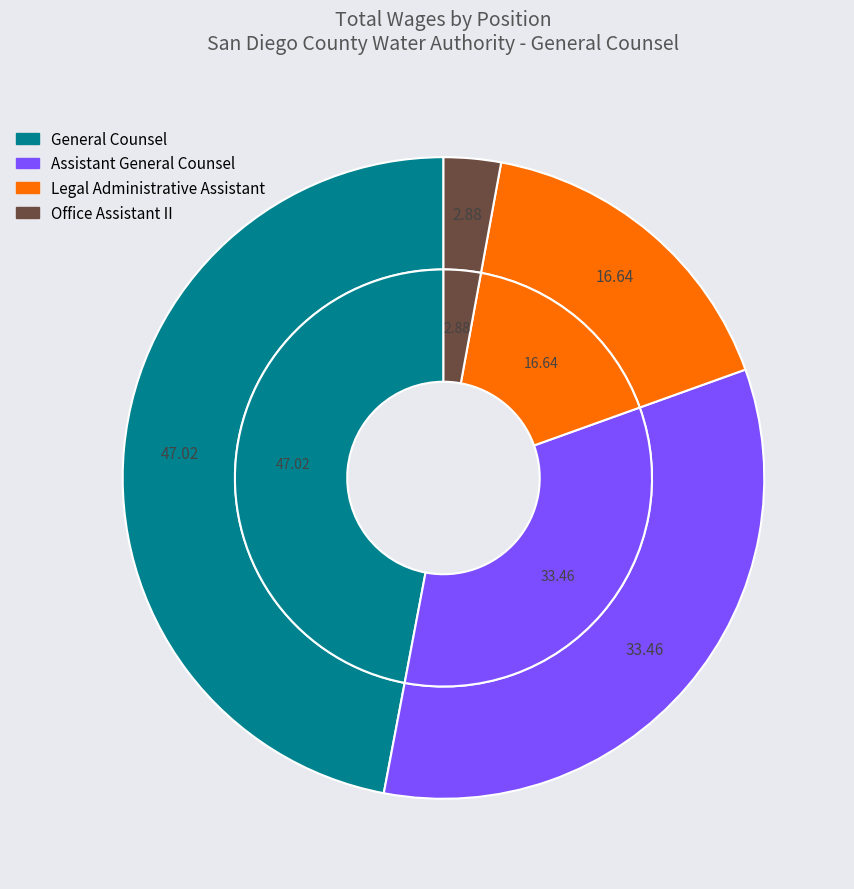

Is General Counsel the majority of the pie?

No